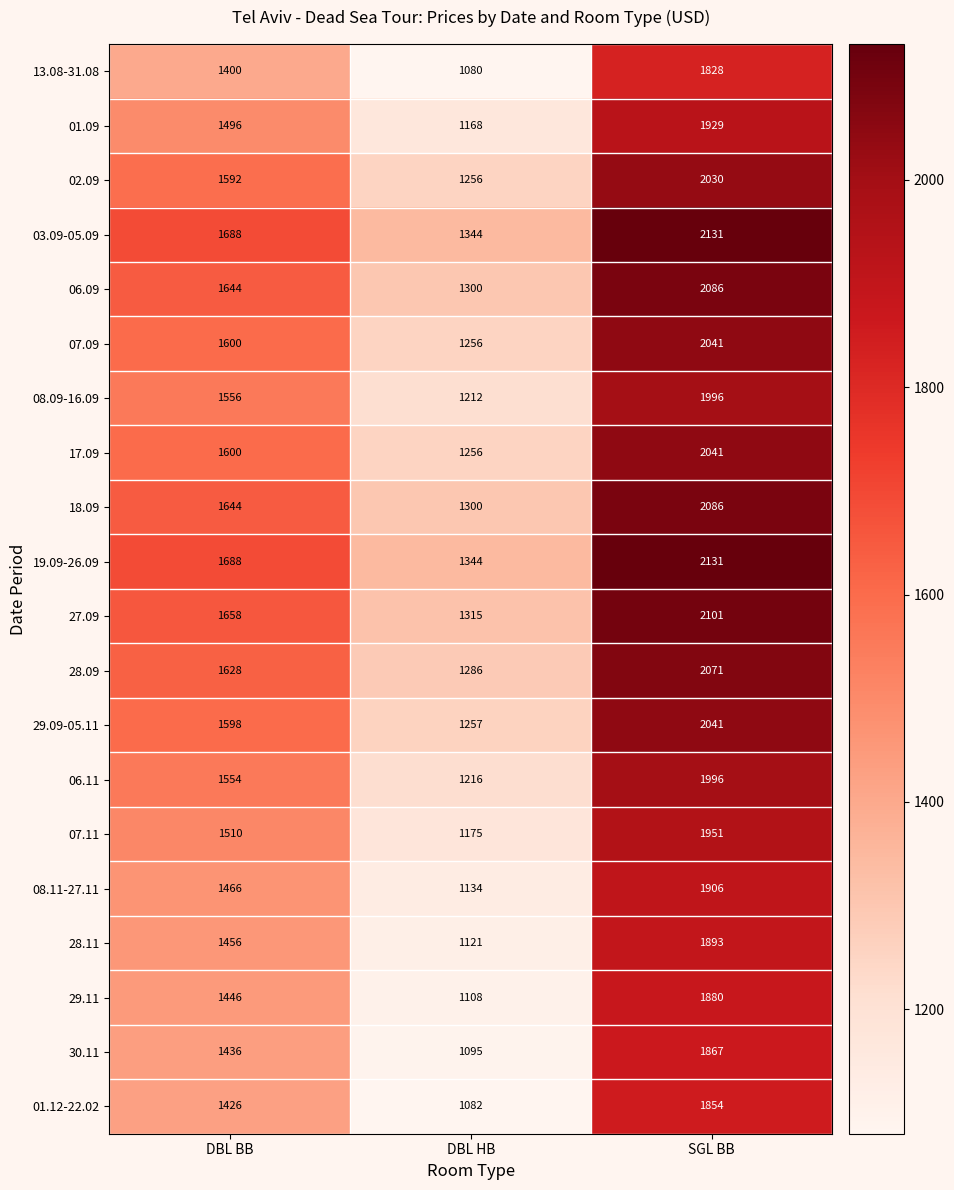

Which category has the lowest value in the 18.09 series?

DBL HB